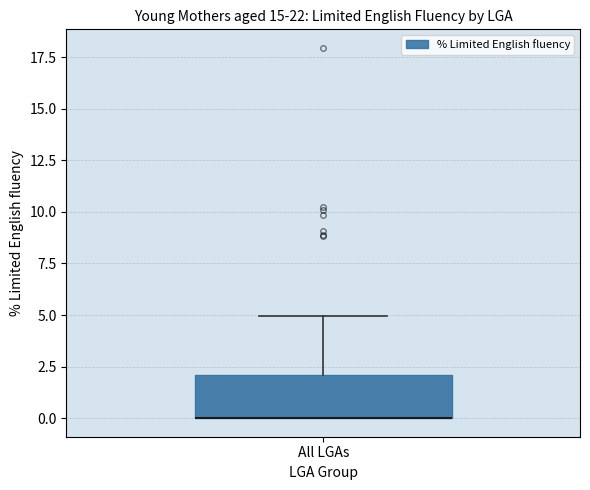

Transcribe this box plot: give where the median line is, the range the box spans, and where the two whiskers end, as read against the y-axis. The values are not printed on the chart, so give them approximately, as read against the axis.

median 0 (drawn on the box's lower edge), box 0 to 2, whiskers 0 to 5